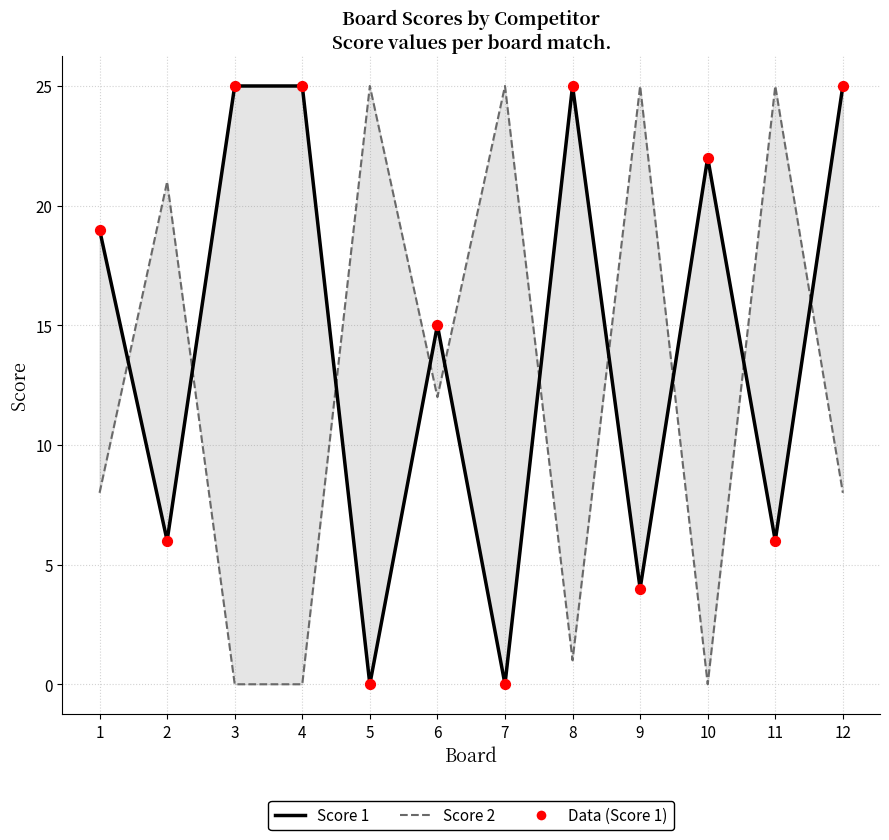

At which category is the sum across all series the highest?

12